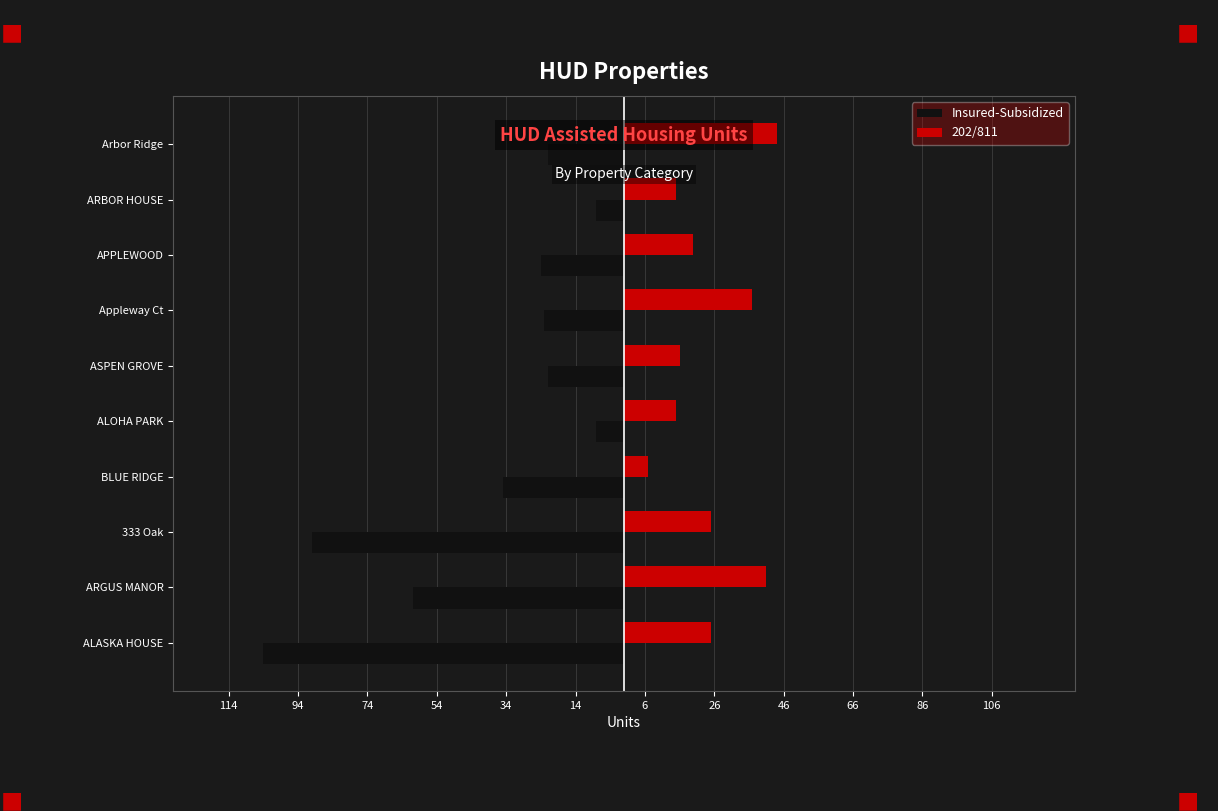

What are all the series names shown in the legend?

Insured-Subsidized, 202/811